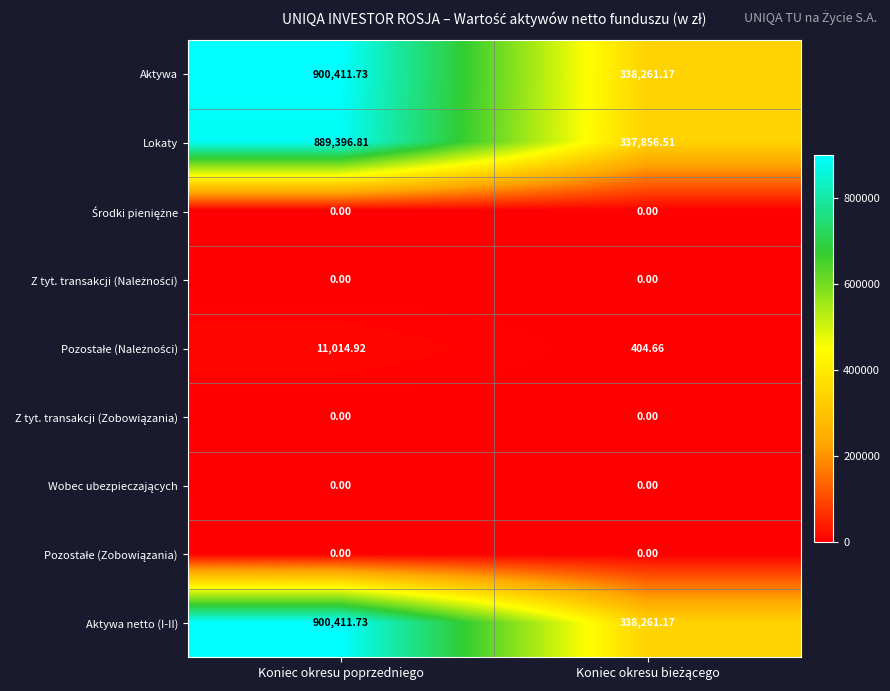

At which category is the sum across all series the highest?

Koniec okresu poprzedniego